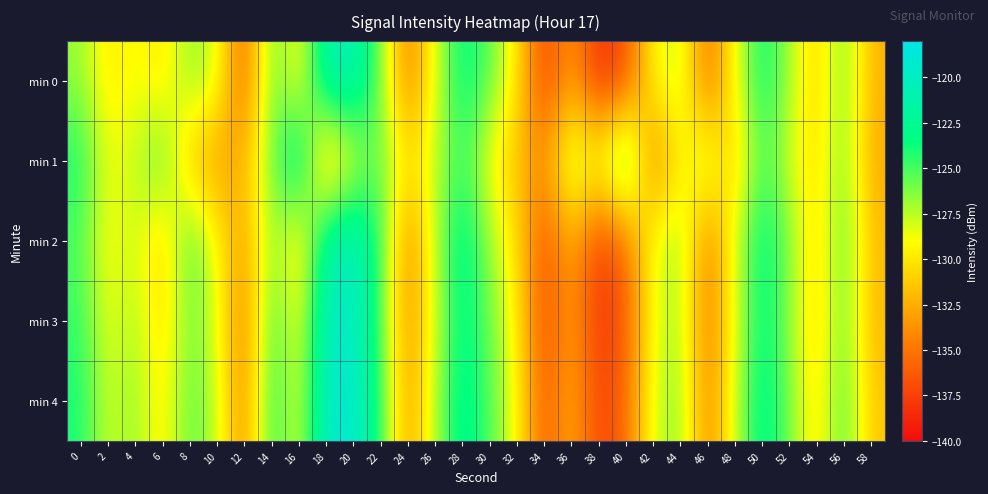

Reading left to right, list all the values displayed in this chart.

min 0: 0=-126.7	2=-130.0	4=-128.7	6=-130.2	8=-126.5	10=-127.9	12=-136.5	14=-125.1	16=-129.8	18=-120.8	20=-120.6	22=-125.7	24=-135.2	26=-128.3	28=-123.0	30=-125.4	32=-129.8	34=-137.7	36=-133.0	38=-138.6	40=-136.9	42=-129.2	44=-127.3	46=-135.8	48=-128.8	50=-123.3	52=-127.0	54=-131.1	56=-125.7	58=-132.3
min 1: 0=-123.9	2=-128.8	4=-127.7	6=-125.0	8=-131.7	10=-133.4	12=-132.0	14=-126.1	16=-121.0	18=-132.9	20=-128.5	22=-125.3	24=-130.2	26=-127.8	28=-124.5	30=-129.1	32=-131.7	34=-133.9	36=-126.4	38=-128.6	40=-122.3	42=-135.1	44=-129.7	46=-127.2	48=-131.4	50=-124.8	52=-128.1	54=-130.5	56=-125.9	58=-132.7
min 2: 0=-125.2	2=-129.4	4=-127.6	6=-131.3	8=-124.7	10=-128.9	12=-133.5	14=-126.1	16=-130.8	18=-121.4	20=-119.9	22=-124.3	24=-134.7	26=-127.5	28=-122.1	30=-126.8	32=-130.2	34=-136.9	36=-132.4	38=-137.8	40=-135.6	42=-128.4	44=-126.7	46=-134.9	48=-128.1	50=-122.6	52=-126.2	54=-130.7	56=-125.1	58=-131.8
min 3: 0=-124.5	2=-128.7	4=-127.1	6=-130.6	8=-125.9	10=-128.2	12=-135.1	14=-124.4	16=-129.3	18=-120.1	20=-119.5	22=-124.9	24=-134.2	26=-127.9	28=-122.7	30=-125.8	32=-129.5	34=-137.2	36=-132.8	38=-138.1	40=-136.3	42=-128.7	44=-126.9	46=-135.2	48=-128.5	50=-122.9	52=-126.6	54=-131.0	56=-125.4	58=-132.1
min 4: 0=-123.9	2=-128.1	4=-126.5	6=-130.0	8=-125.3	10=-127.6	12=-134.5	14=-123.8	16=-128.7	18=-119.5	20=-118.9	22=-124.3	24=-133.6	26=-127.3	28=-122.1	30=-125.2	32=-128.9	34=-136.6	36=-132.2	38=-137.5	40=-135.7	42=-128.1	44=-126.3	46=-134.6	48=-127.9	50=-122.3	52=-126.0	54=-130.4	56=-124.8	58=-131.5